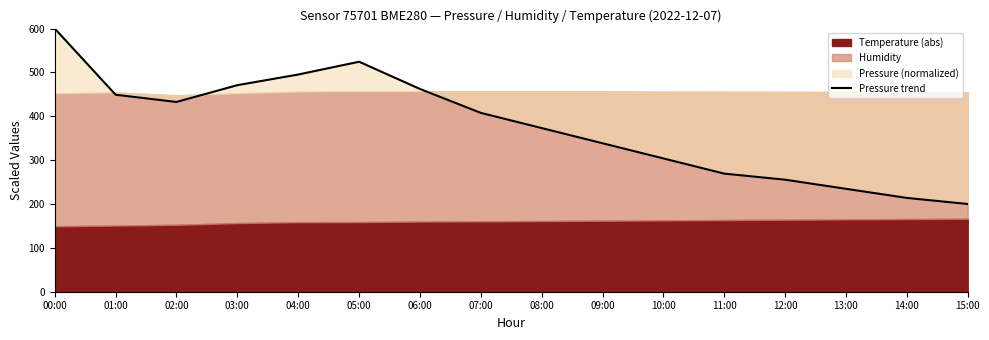

Does the chart display data point markers on the line(s)?

No